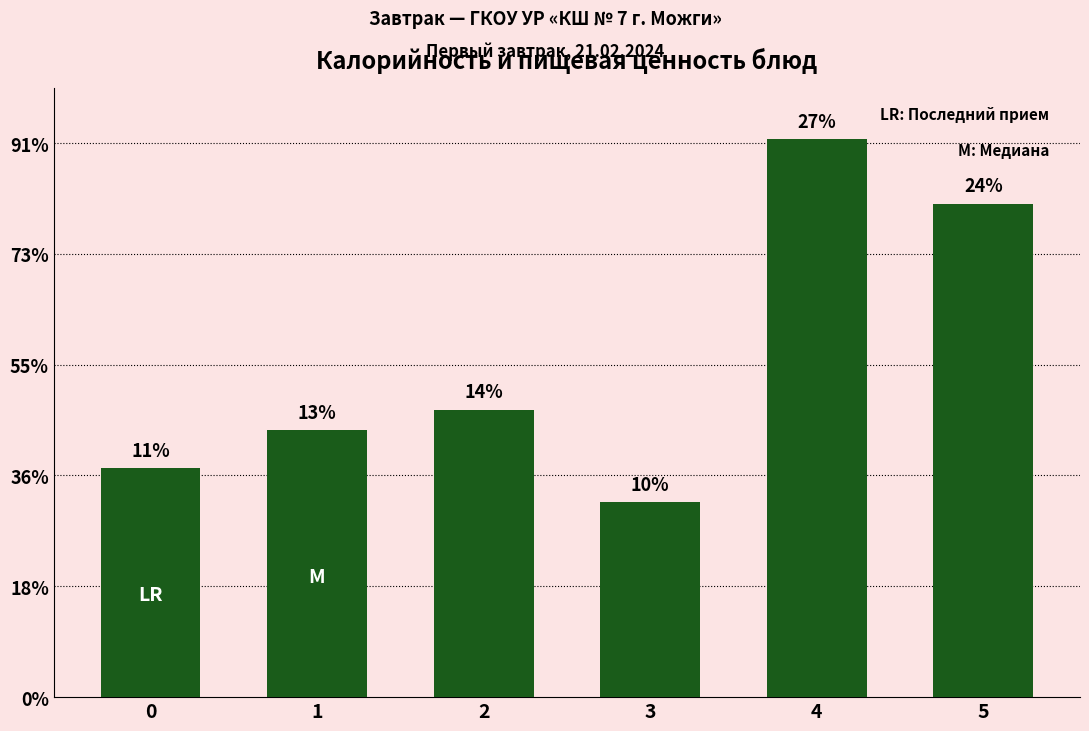

Are the bars horizontal?

No